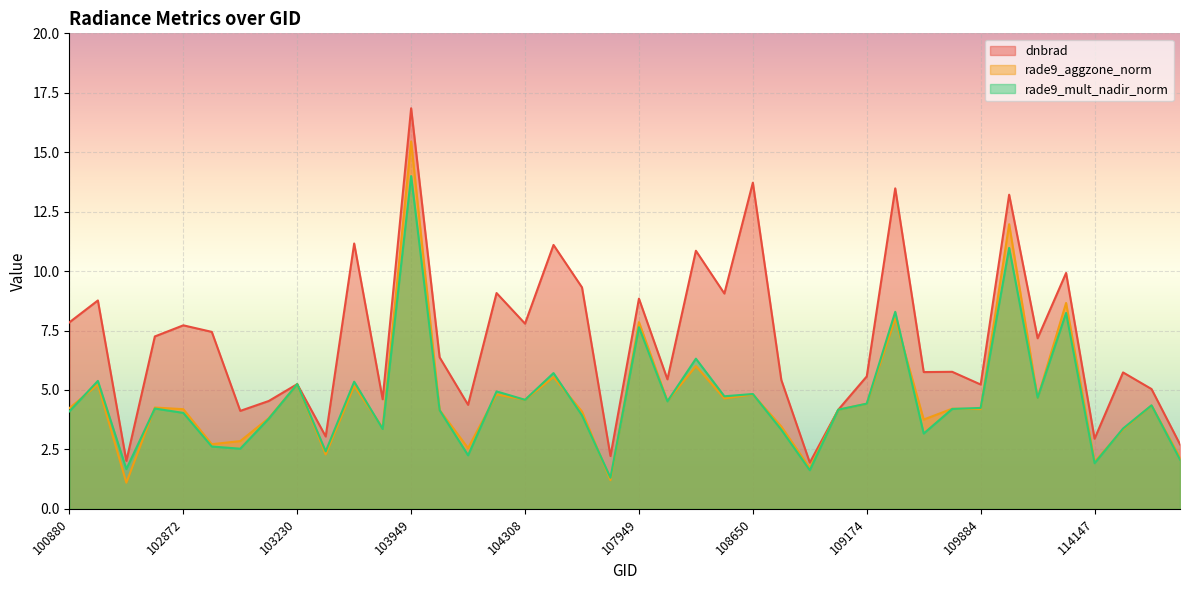

What is the sum of the rade9_aggzone_norm values at 110059 and 113976?

20.6